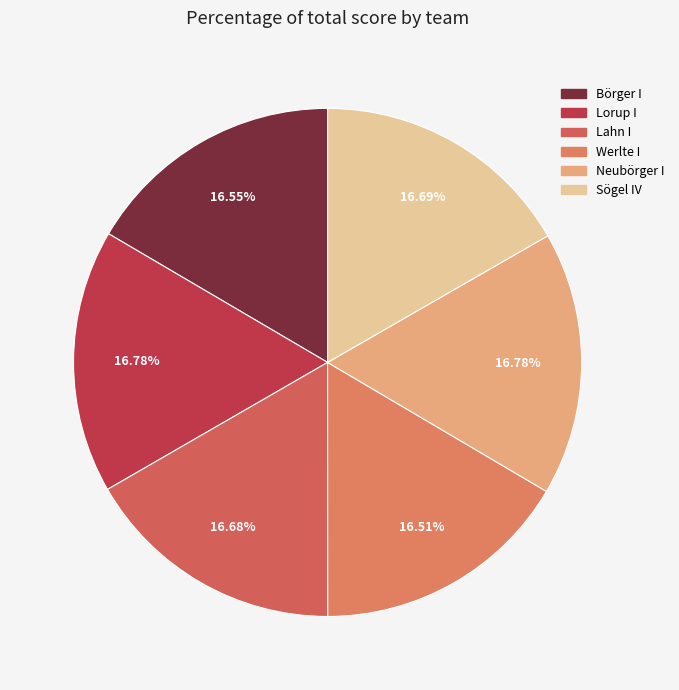

What is the total percentage of Lahn I and Börger I?

33.2%